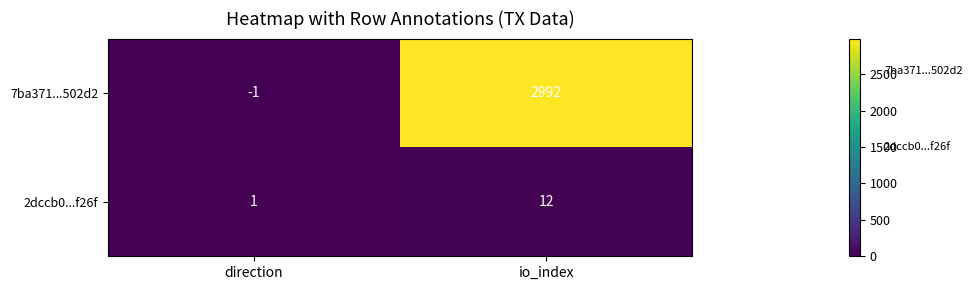

What is the difference between the highest and lowest values at io_index?

2980